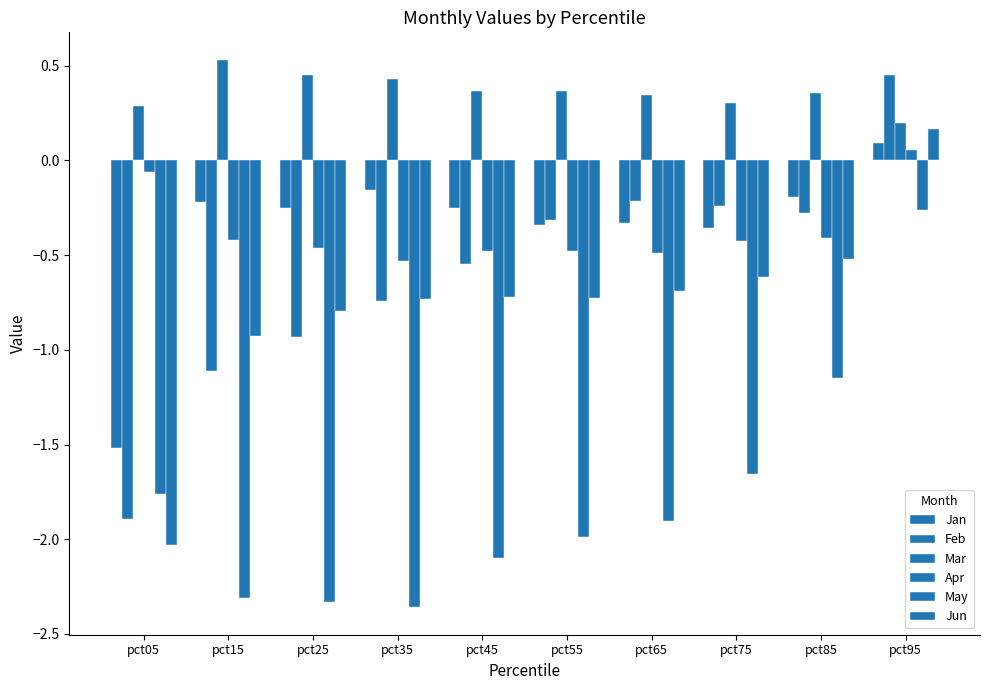

The Jun series shows -0.4 at pct75. True or false?

False